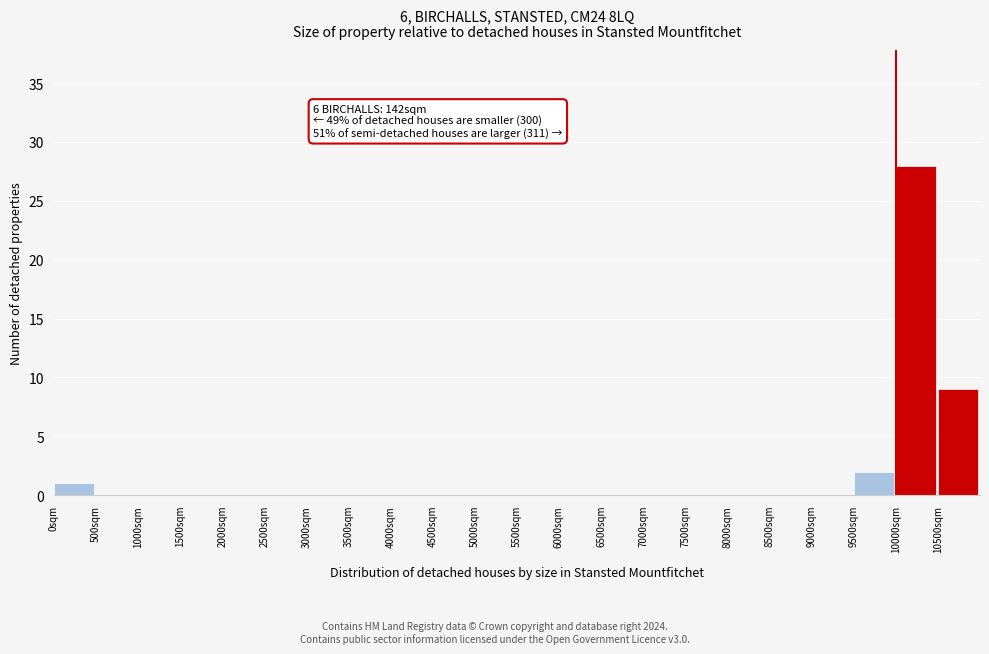

Over which range of the x-axis is the bar tallest?

10000 to 10500